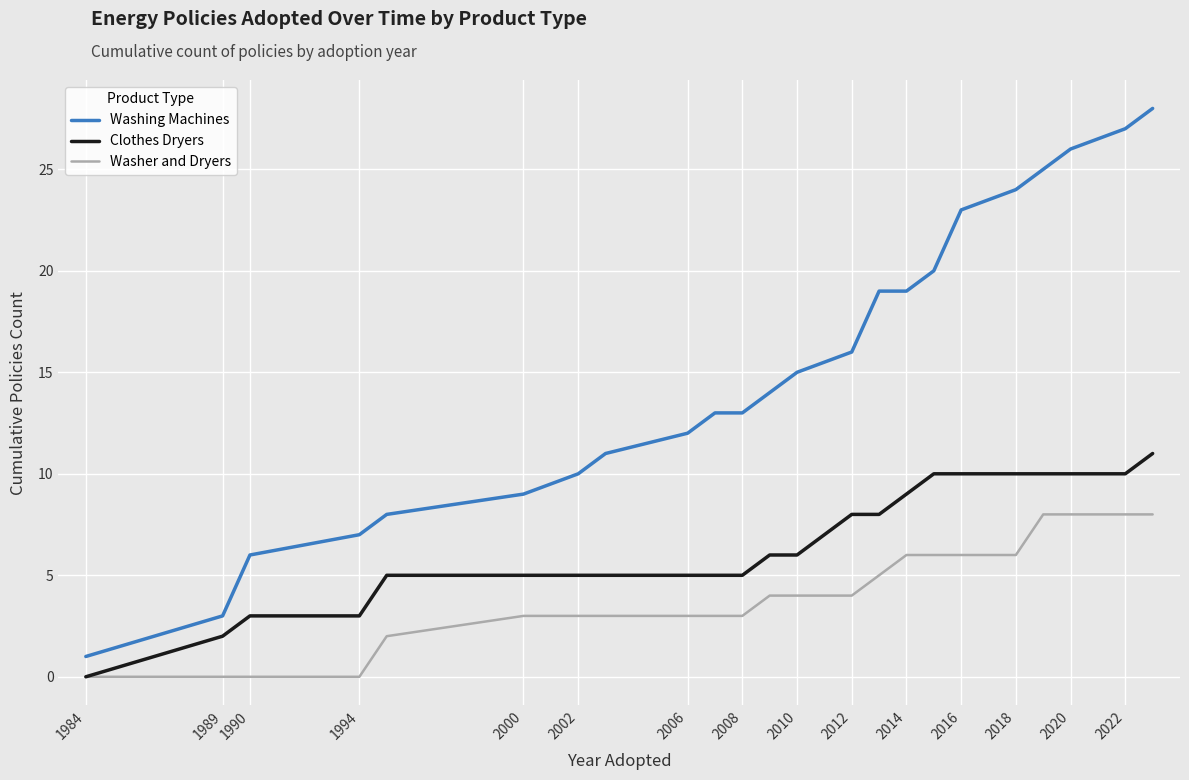

What is the maximum value for Clothes Dryers?

11